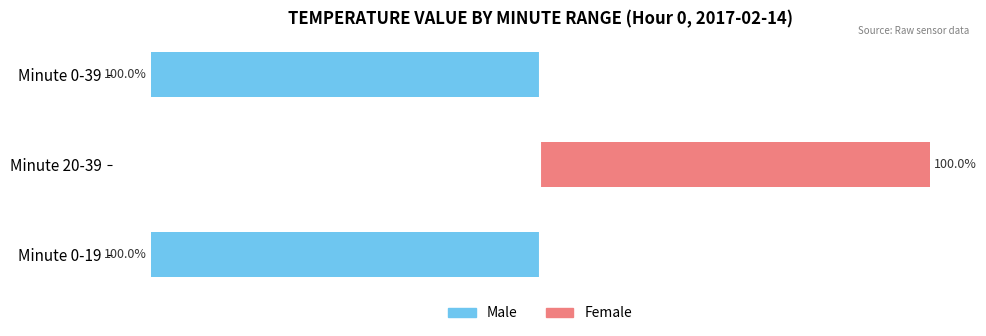

What is the total value across all series at Minute 0-39?

-100